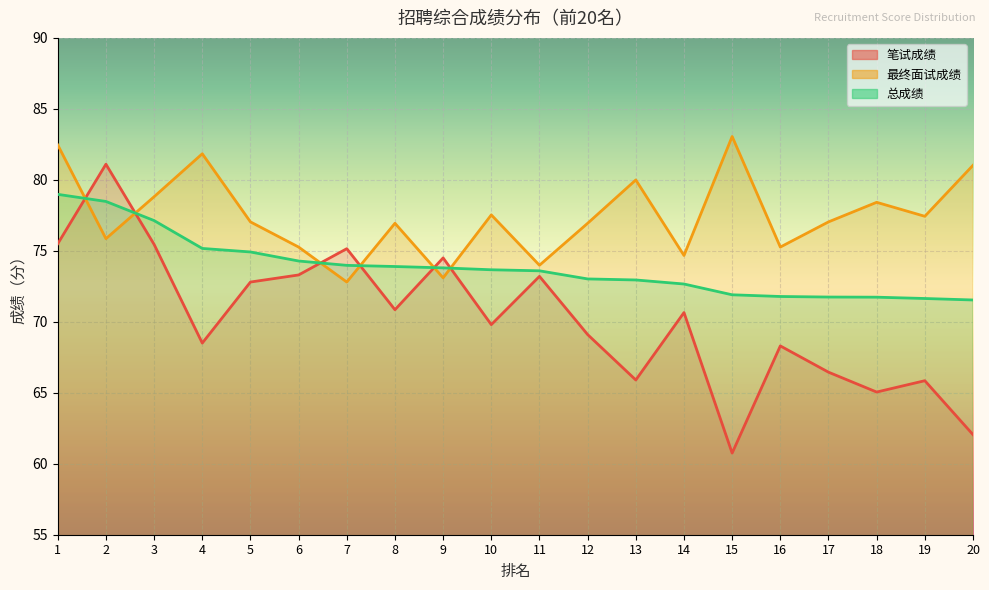

After their last crossing, which series has the higher values: 笔试成绩 or 最终面试成绩?

最终面试成绩